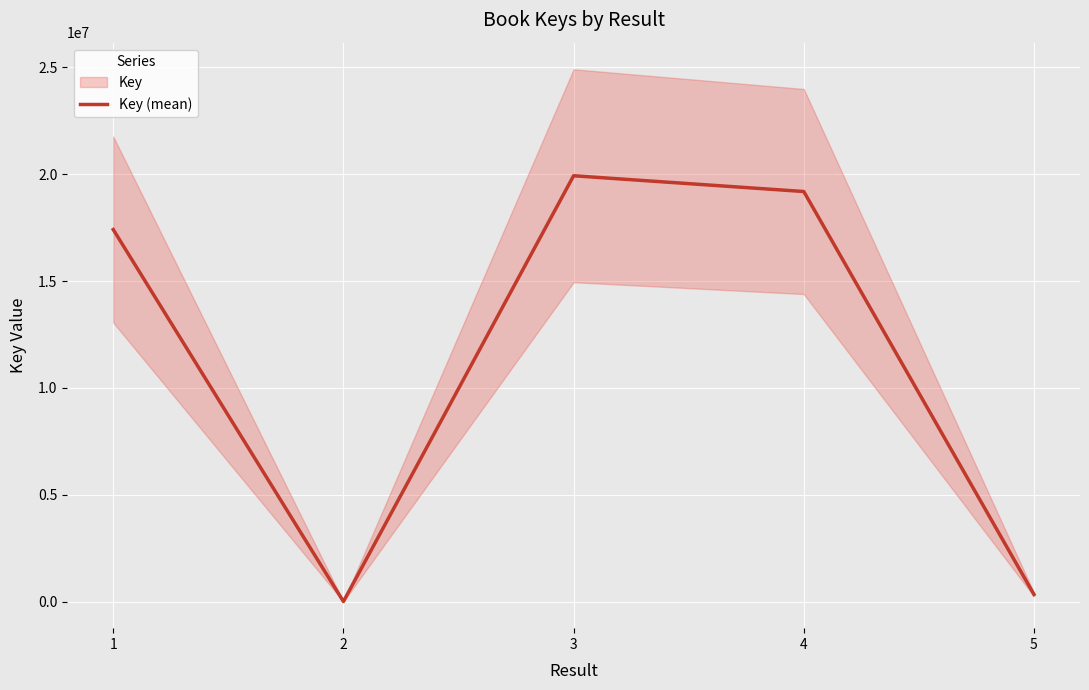

How many interior local valleys (lower than both neighbors) does the data have?

1